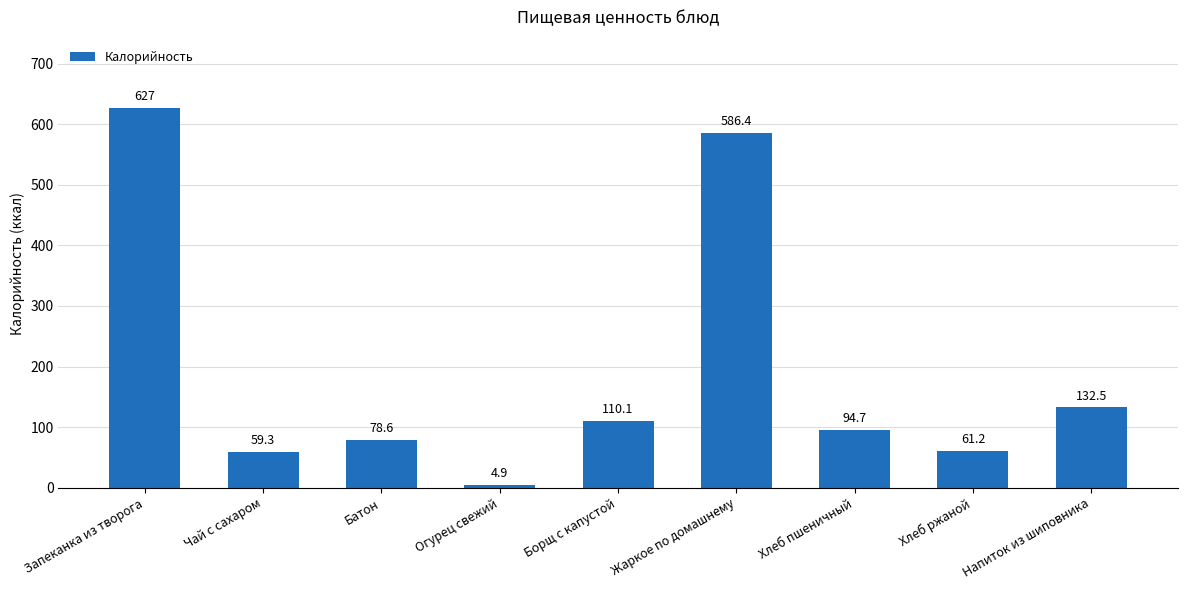

Reading right to left, extract all data points from this chart.

Напиток из шиповника=132.5	Хлеб ржаной=61.2	Хлеб пшеничный=94.7	Жаркое по домашнему=586.4	Борщ с капустой=110.1	Огурец свежий=4.9	Батон=78.6	Чай с сахаром=59.3	Запеканка из творога=627.0